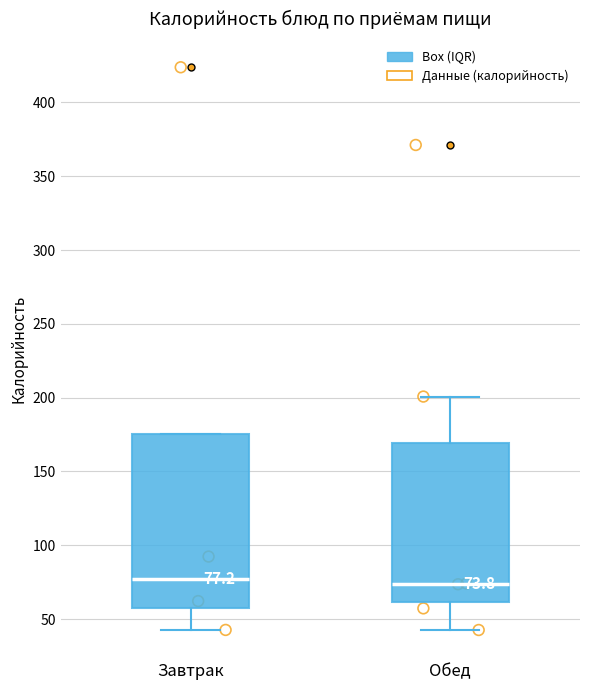

Which box is the tallest, from its lower edge to its upper edge?

Завтрак